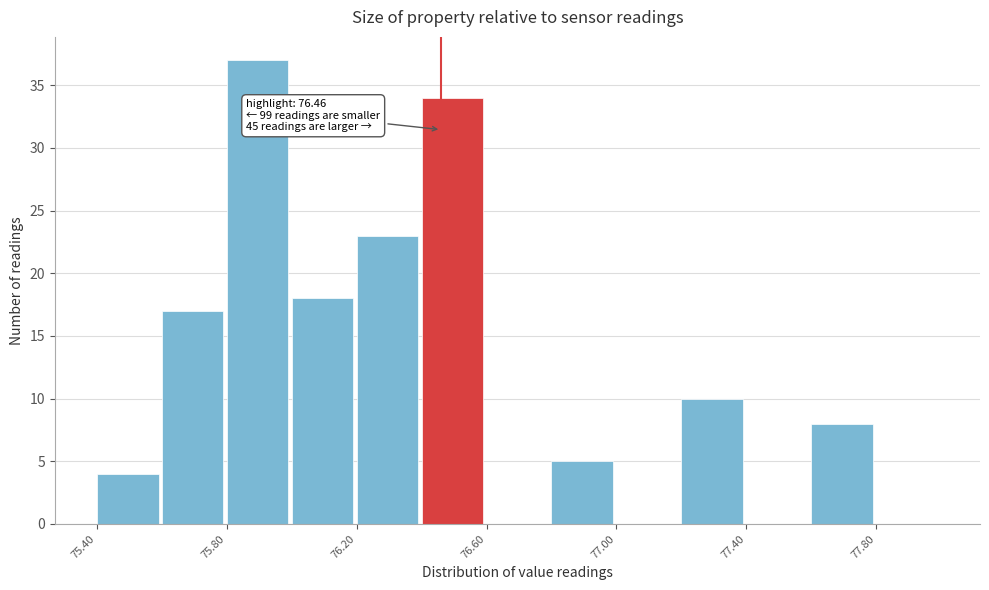

Over which range of the x-axis is the bar tallest?

75.8 to 76.0